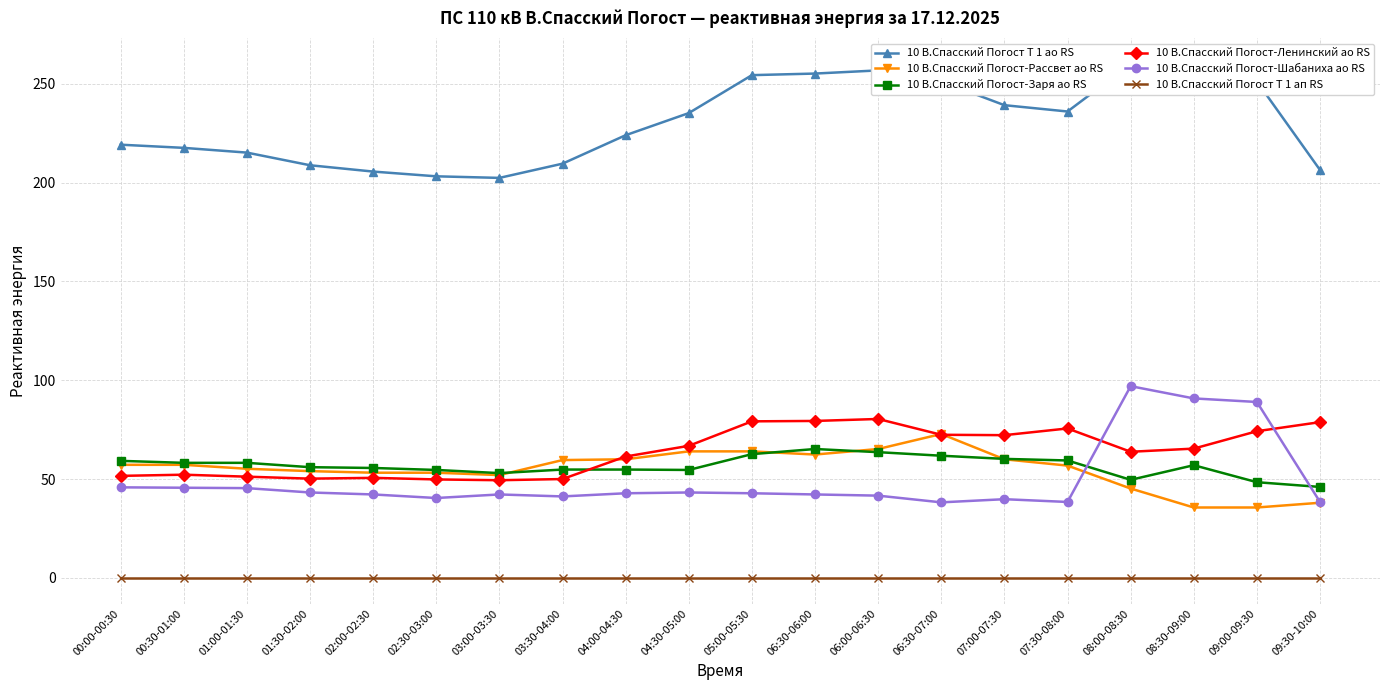

What is the average value of the 10 В.Спасский Погост Т 1 ао RS series?

230.2